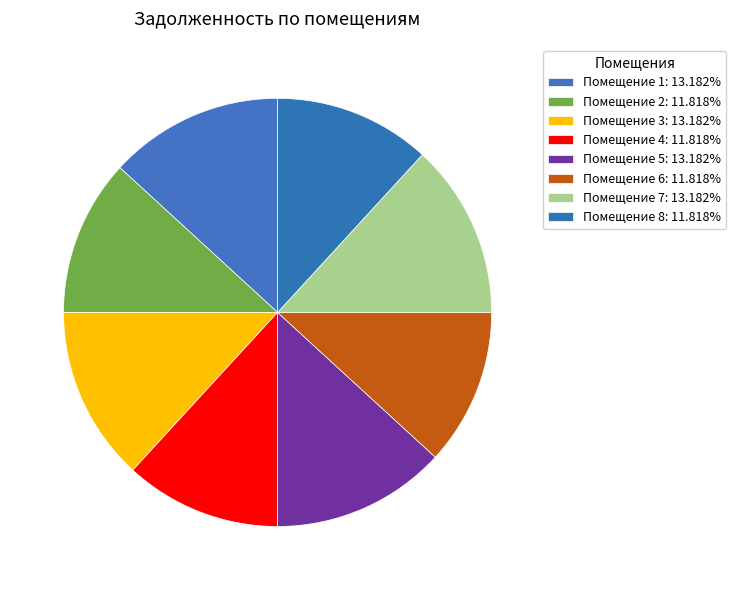

How many slices are in this pie chart?

8